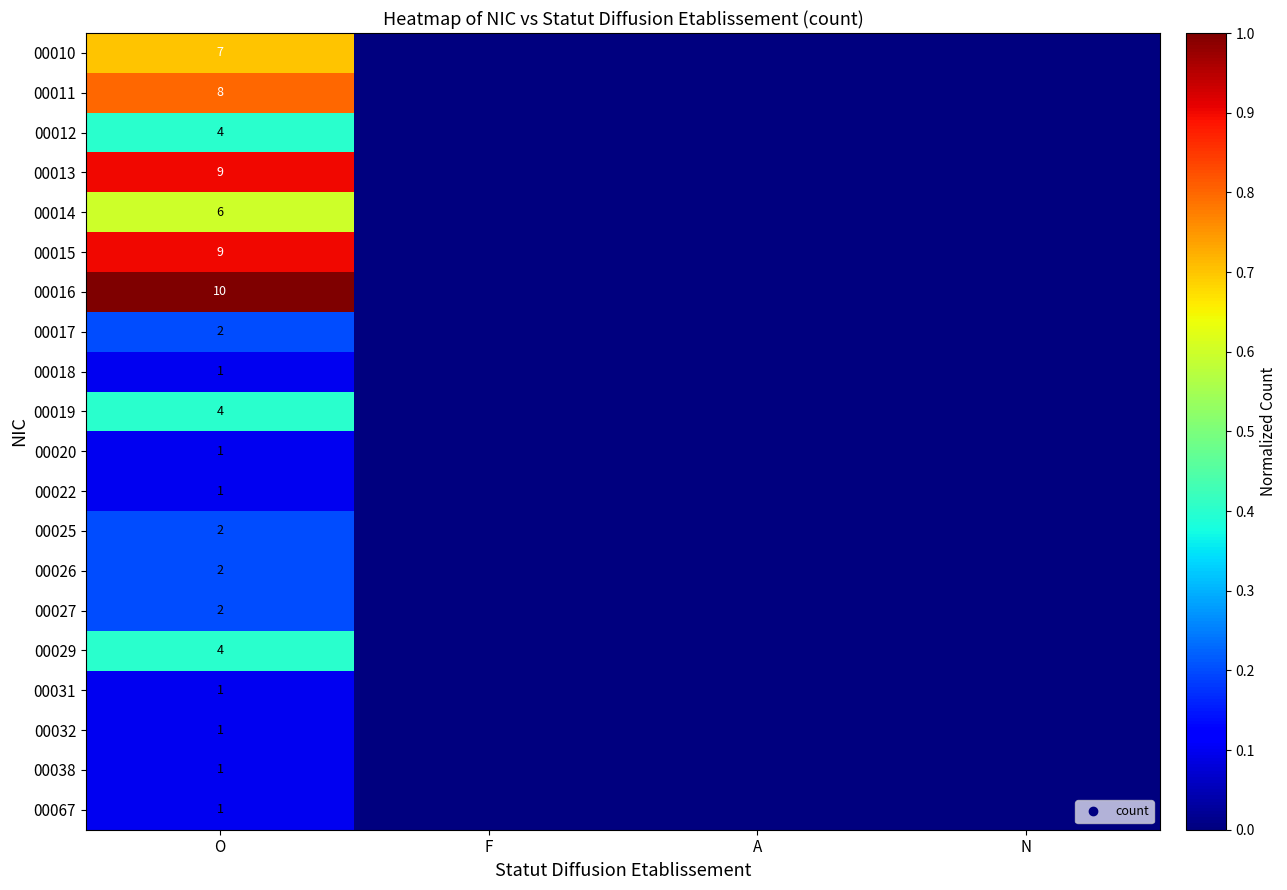

Between F and O, which is larger?

O